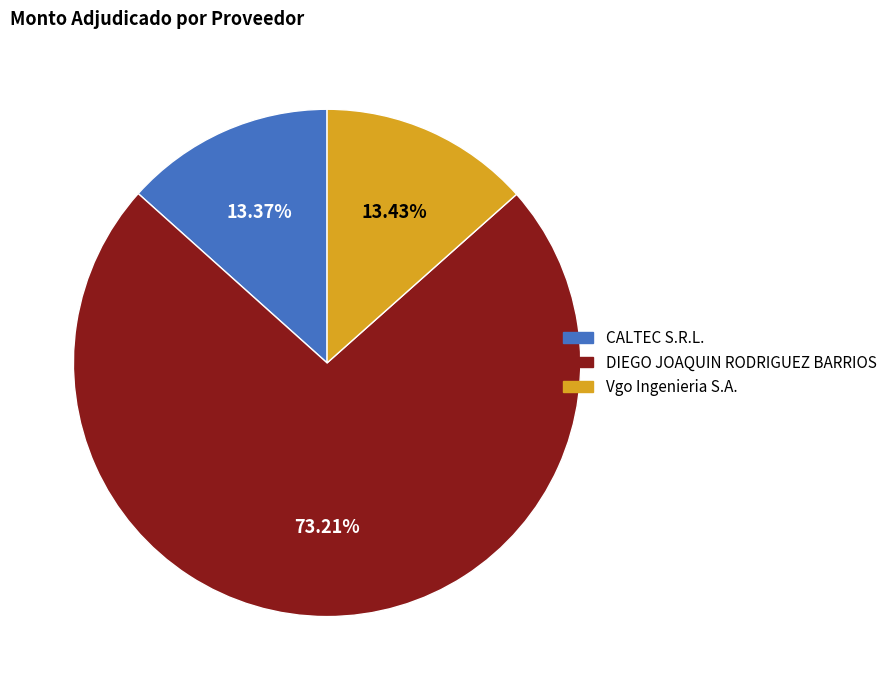

What is the ratio of the value at Vgo Ingenieria S.A. to the value at CALTEC S.R.L.?

1.0